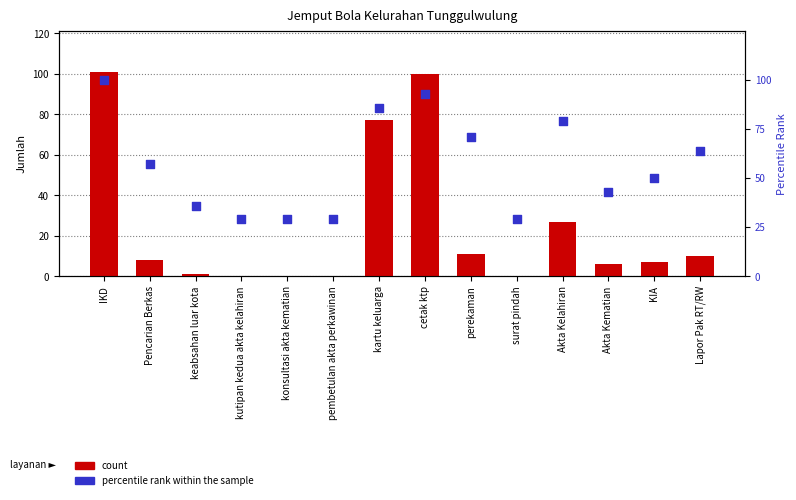

At how many categories does at least one series exceed 96?

2